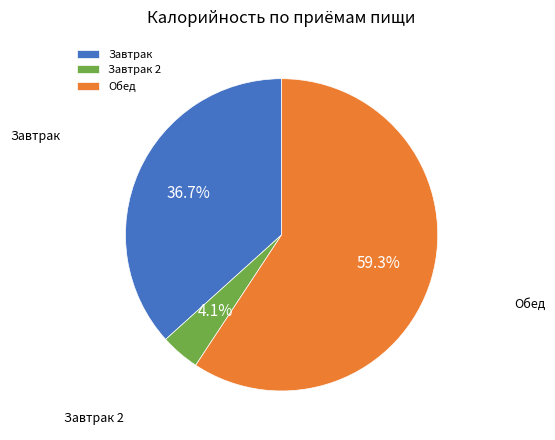

What percentage is NOT represented by Завтрак 2?

95.9%